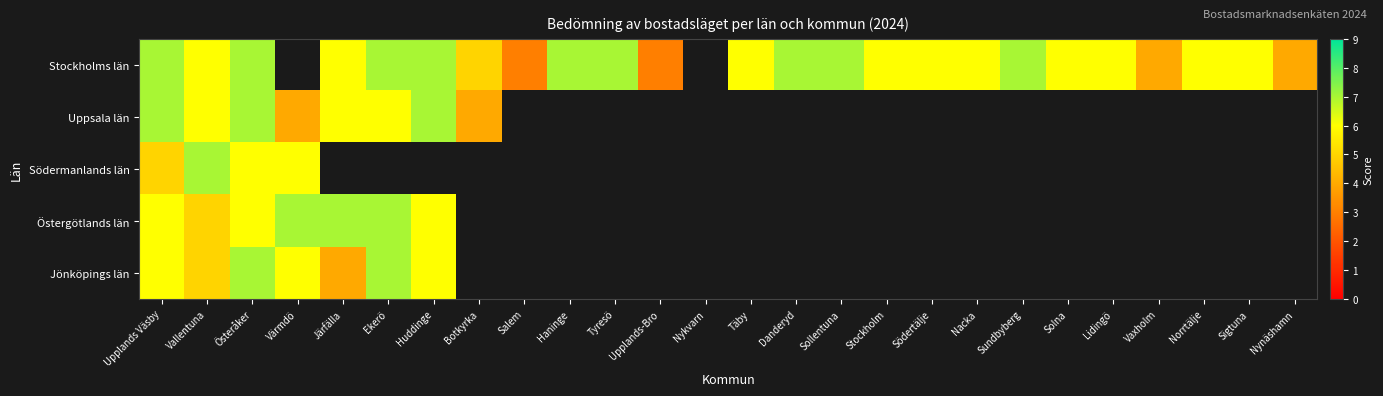

Which series has the largest range (max minus min)?

Stockholms län